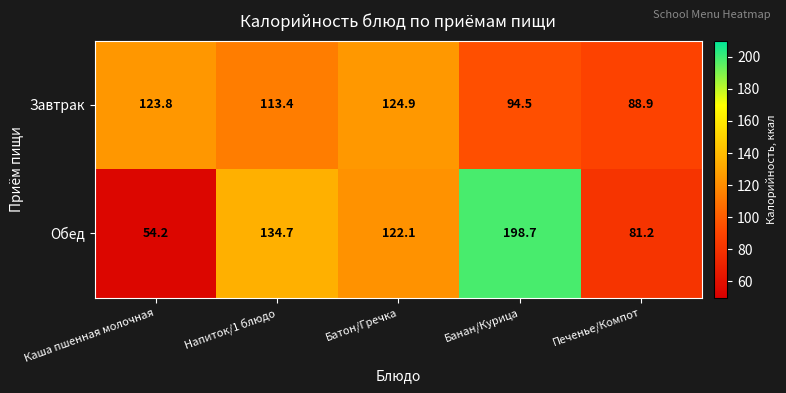

At which category is the sum across all series the highest?

Банан/Курица